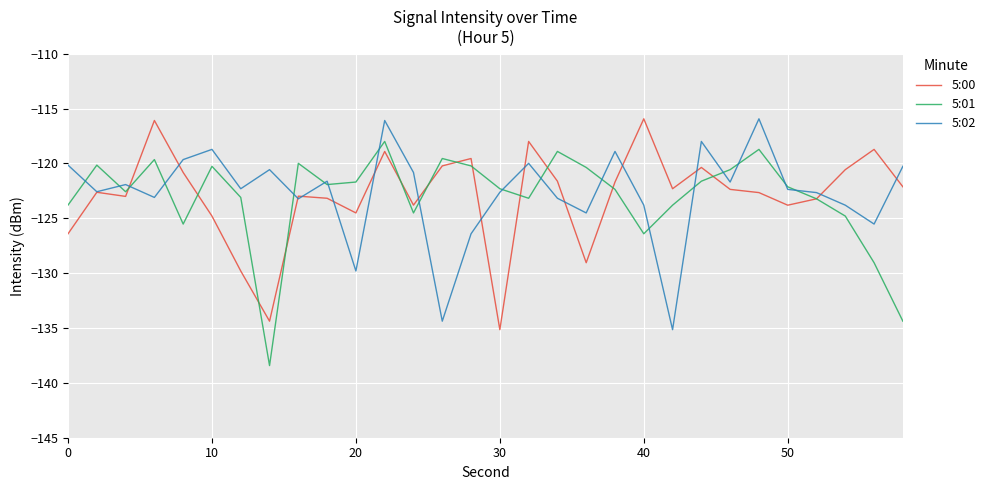

What is the greatest value displayed?

-115.9